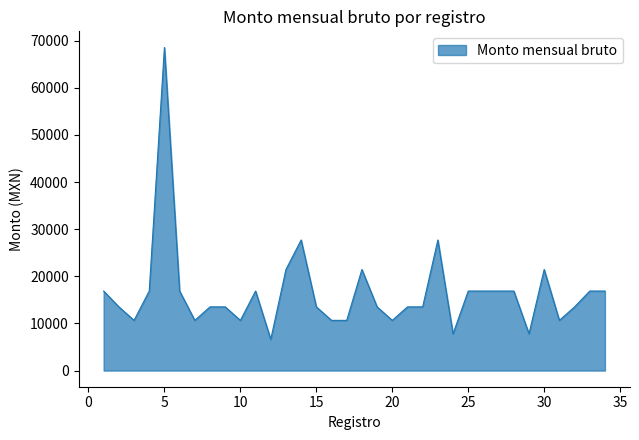

What is the difference between the maximum and minimum values?

61926.1